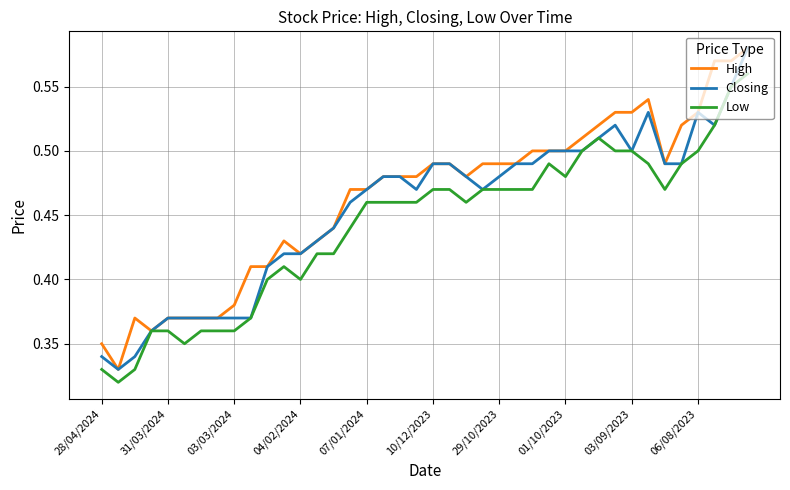

List the series in order of their overall mean, highest first.

High, Closing, Low